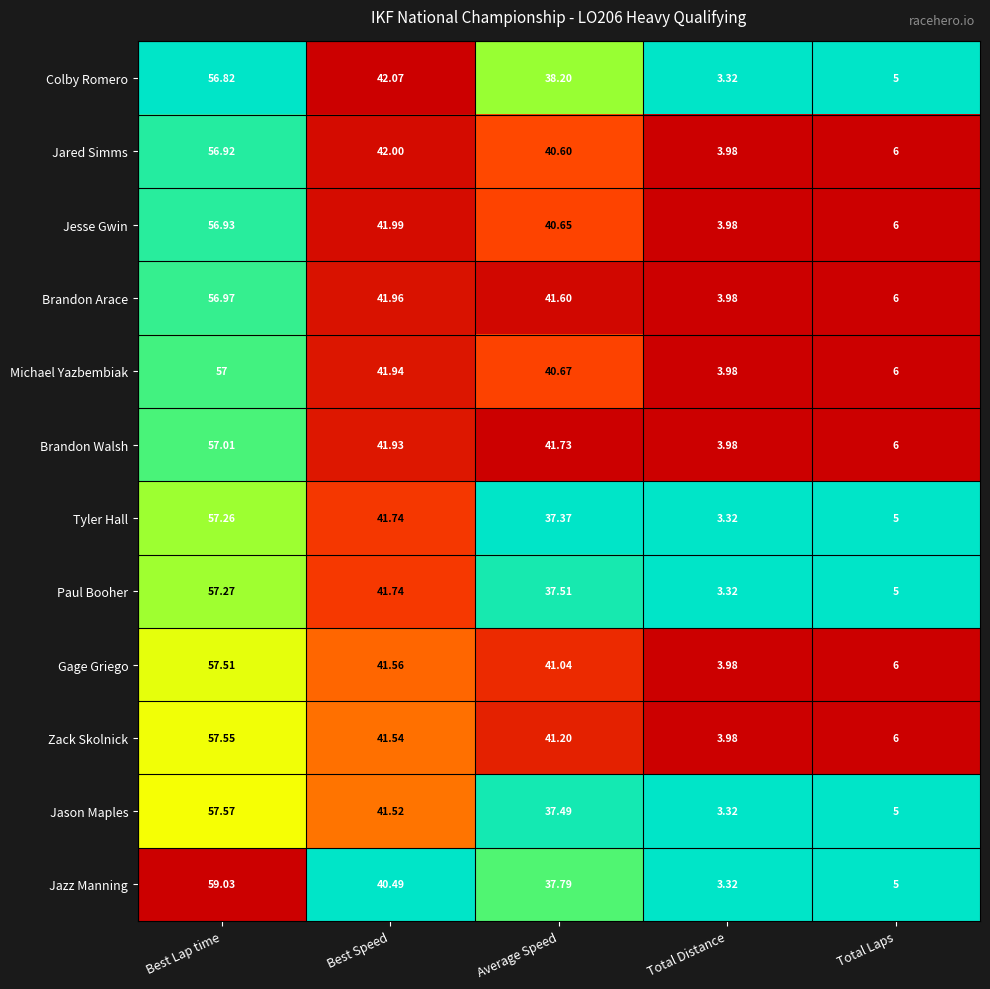

At which label does Brandon Arace first exceed 41?

Best Lap time